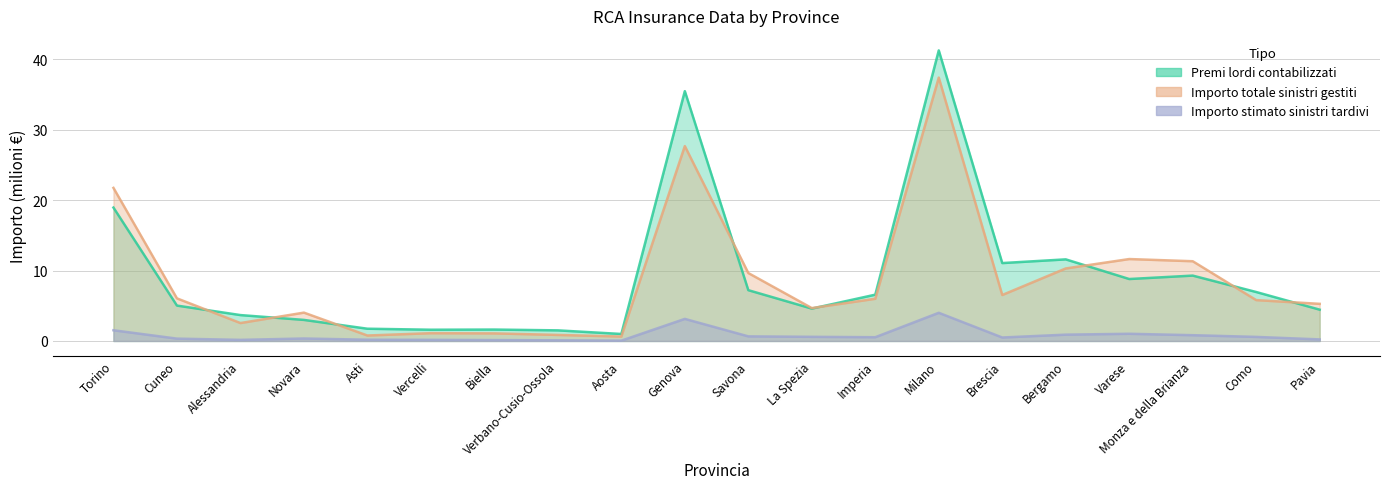

Rank the categories by Importo stimato sinistri tardivi value from highest to lowest.

Milano, Genova, Torino, Varese, Bergamo, Monza e della Brianza, Savona, La Spezia, Como, Imperia, Brescia, Novara, Cuneo, Pavia, Asti, Vercelli, Alessandria, Biella, Verbano-Cusio-Ossola, Aosta